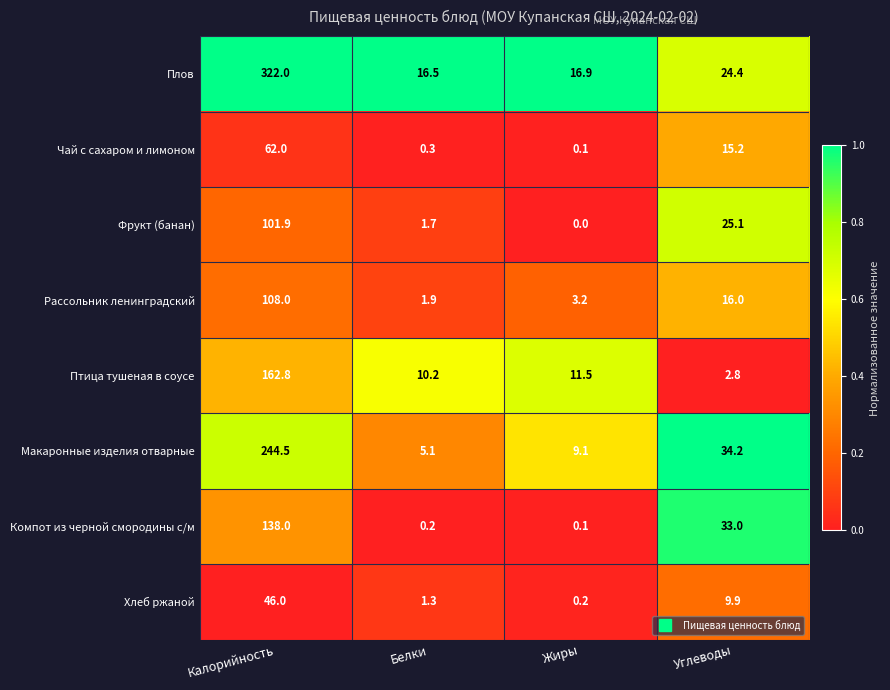

Between Белки and Жиры, which series saw the biggest shift?

Макаронные изделия отварные